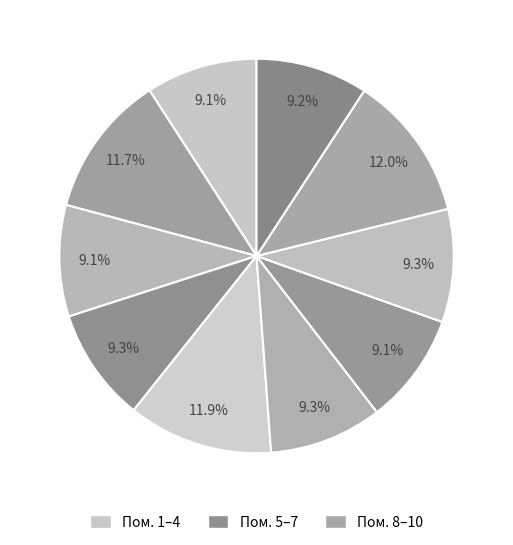

To the nearest percent, what is the average slice percentage?

10%